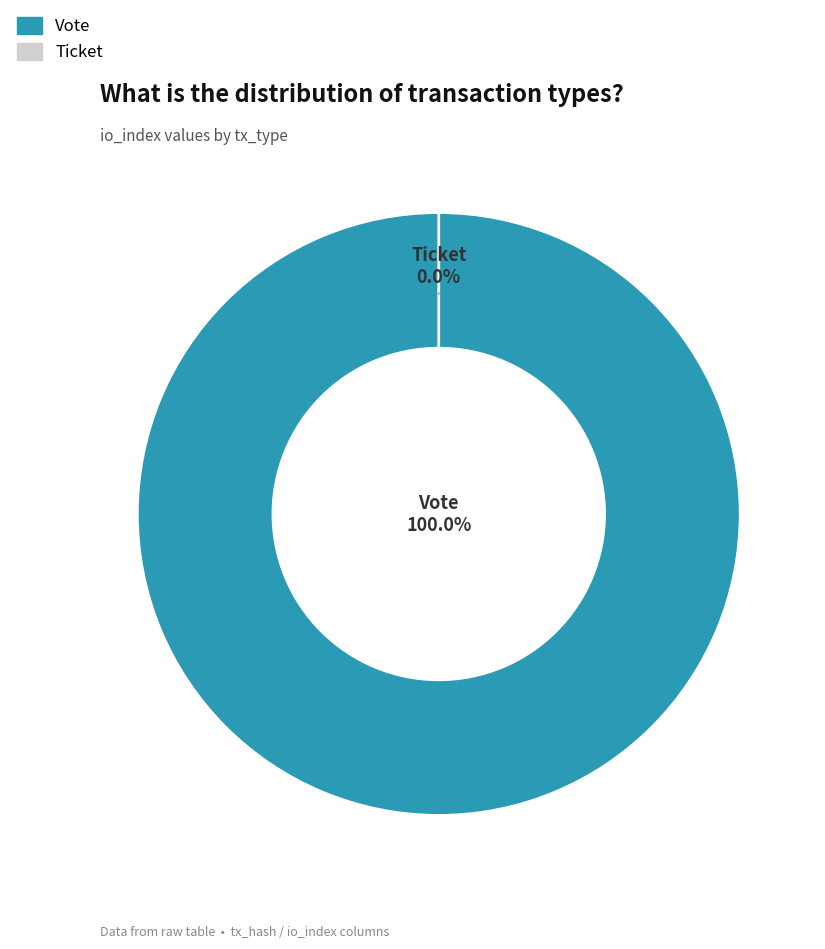

Is there a majority slice in this chart?

Yes